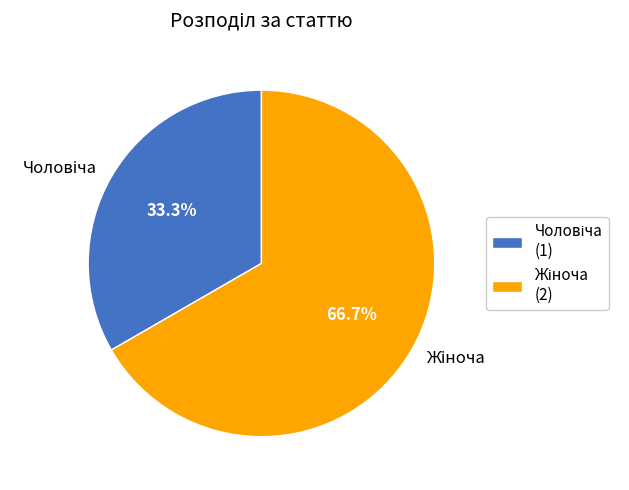

Does any single category account for the majority?

Yes